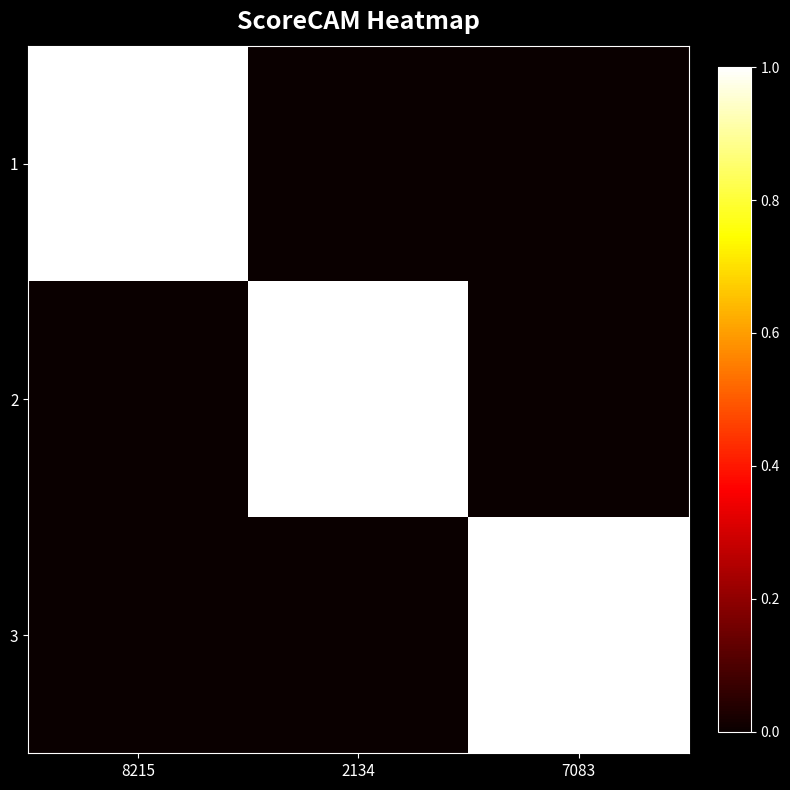

At how many categories does at least one series exceed 0?

3